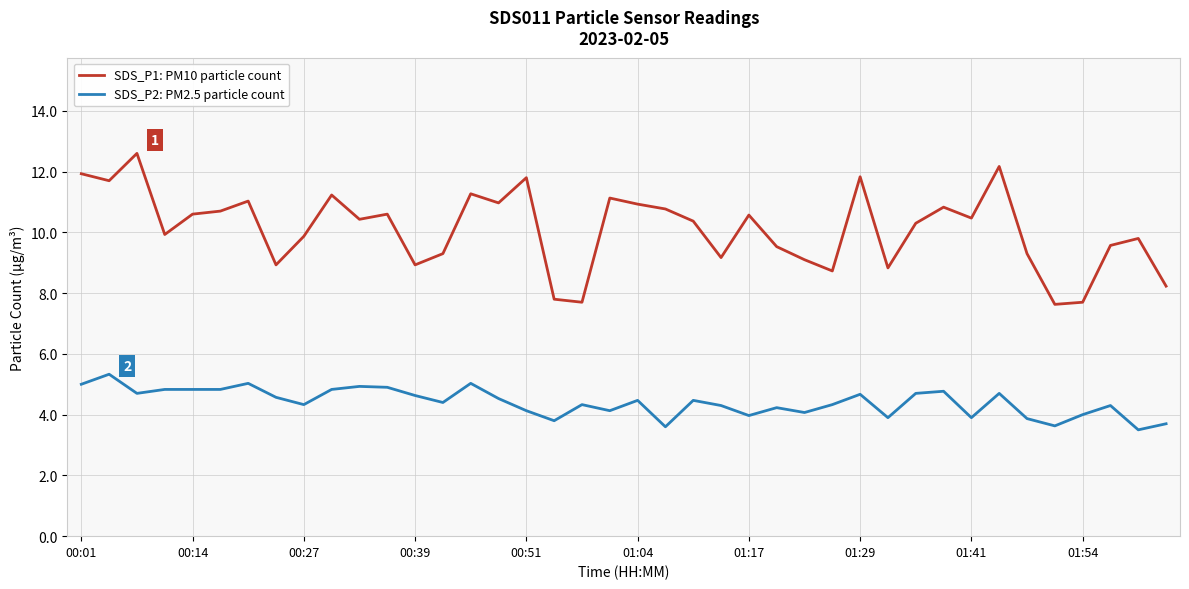

Which series has the largest total across all categories?

SDS_P1: PM10 particle count